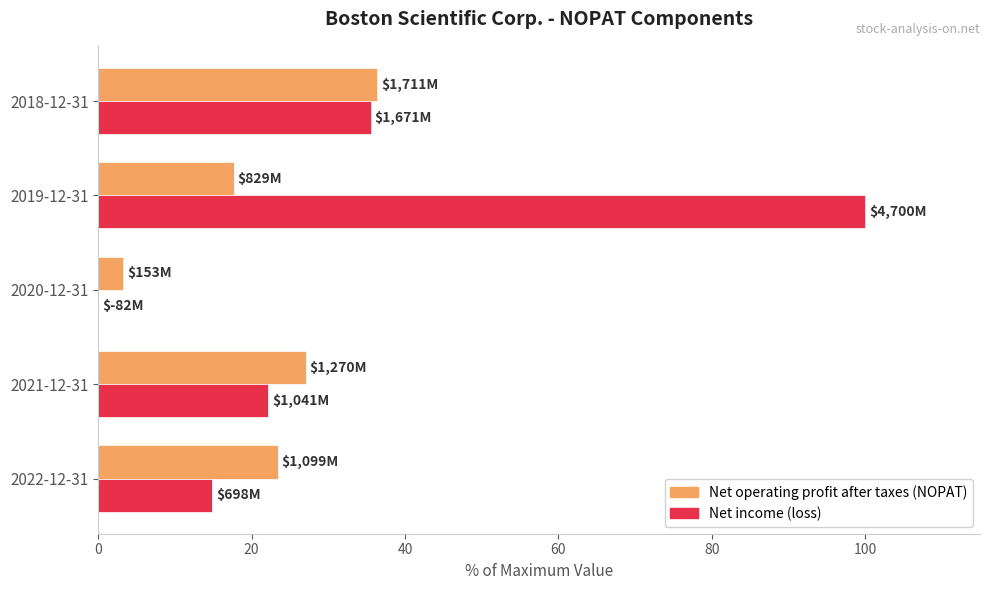

Which series has the widest spread of values?

Net income (loss)